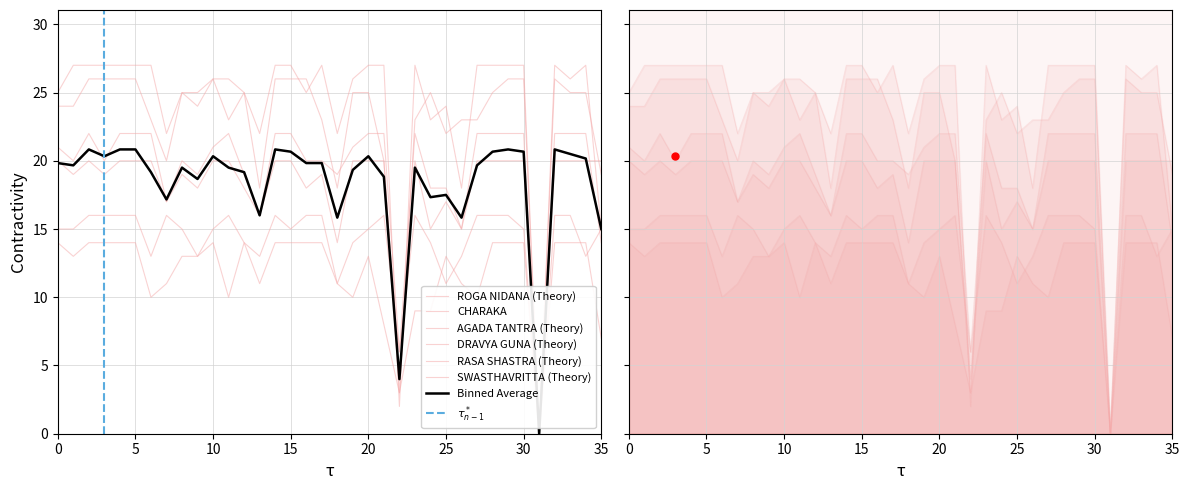

Does the chart display data point markers on the line(s)?

No